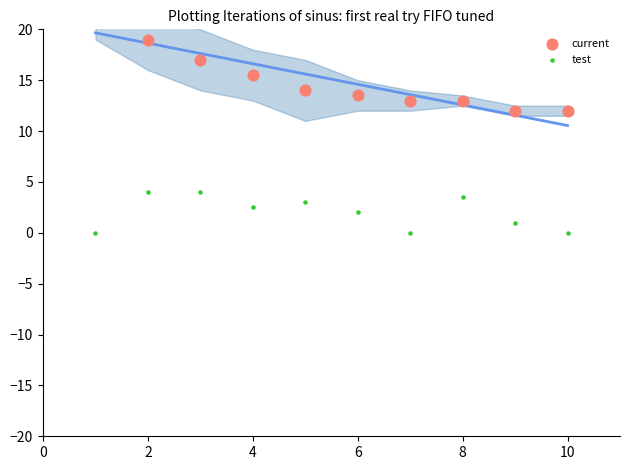

At which category is the sum across all series the highest?

2